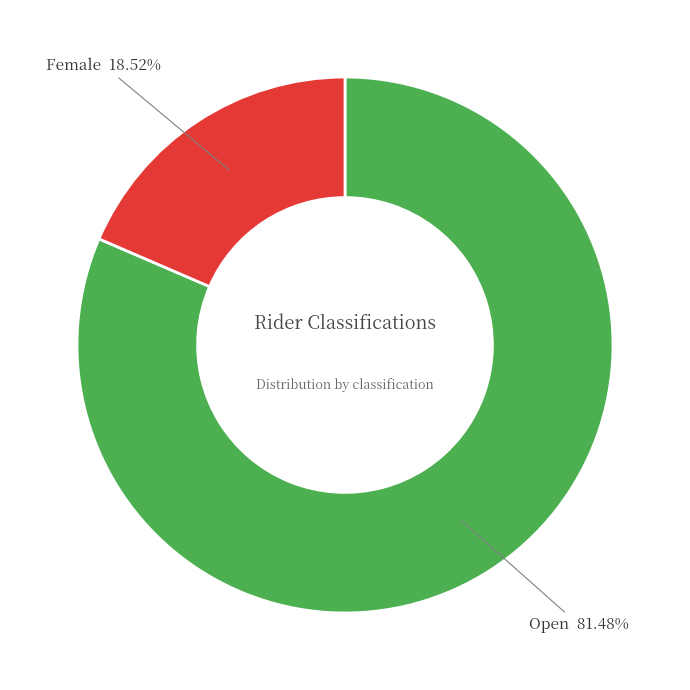

Count the number of slices in the pie.

2